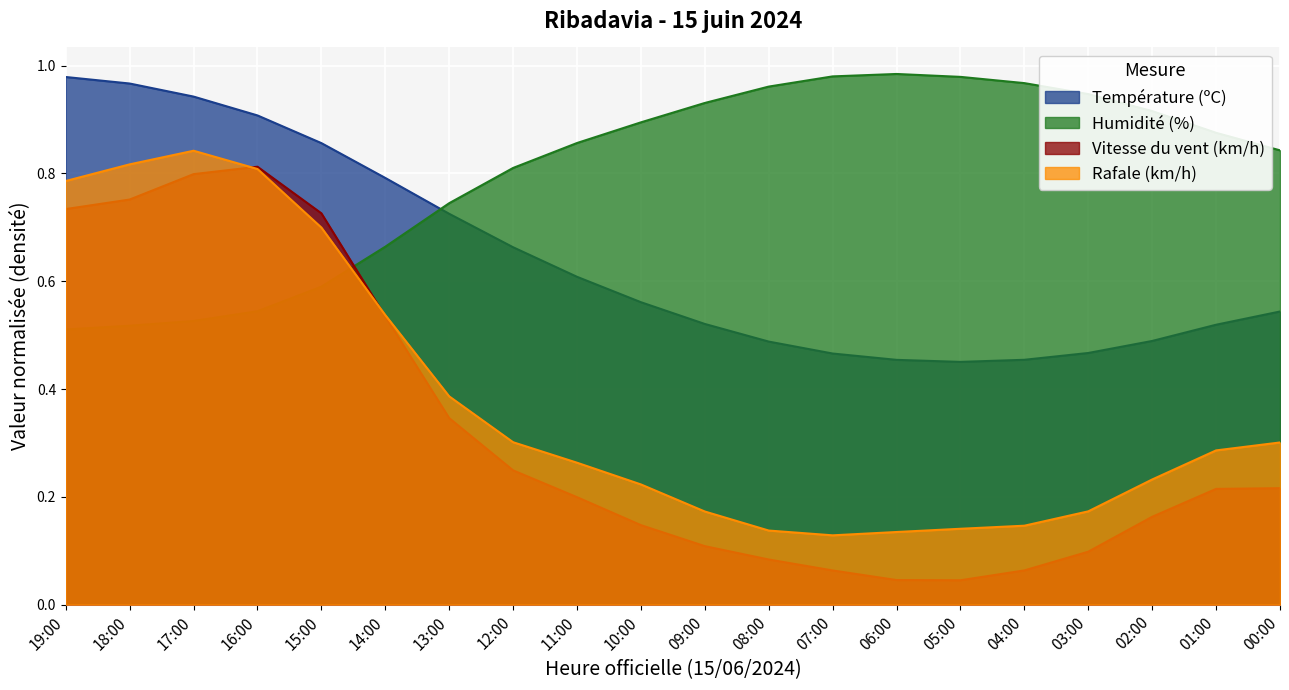

Where is Humidité (%) nearest to the value 0?

19:00